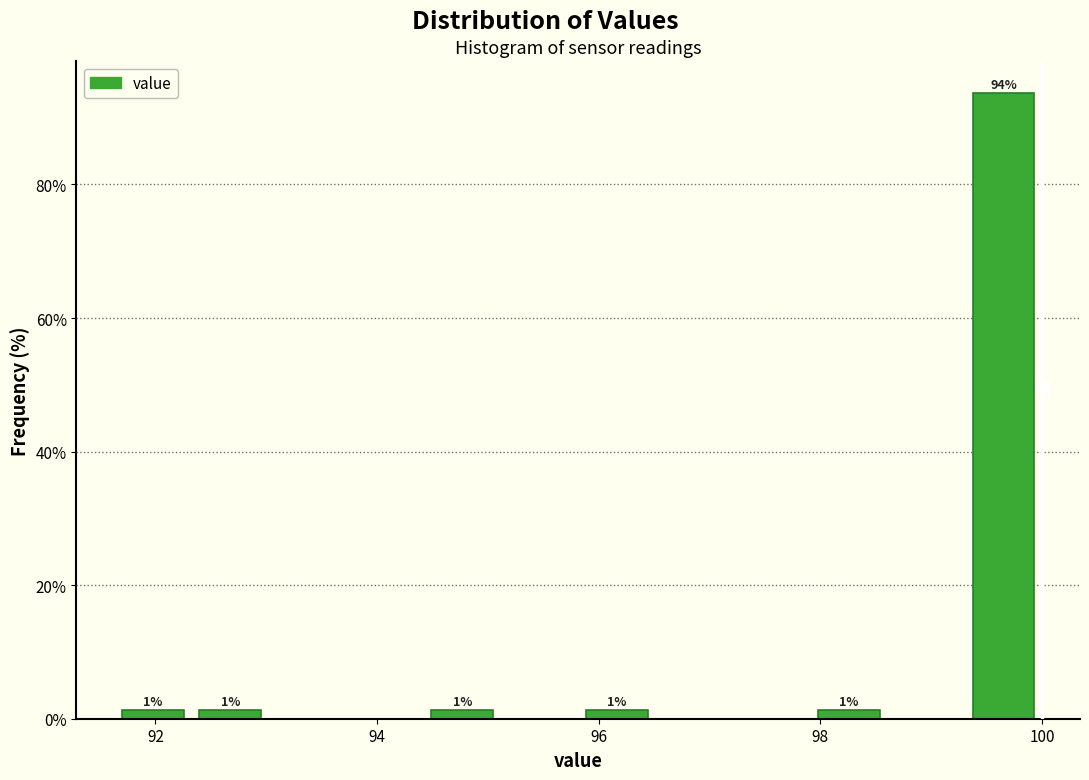

Read against the x-axis, roughly where is the centre of the tallest bar?

99.6